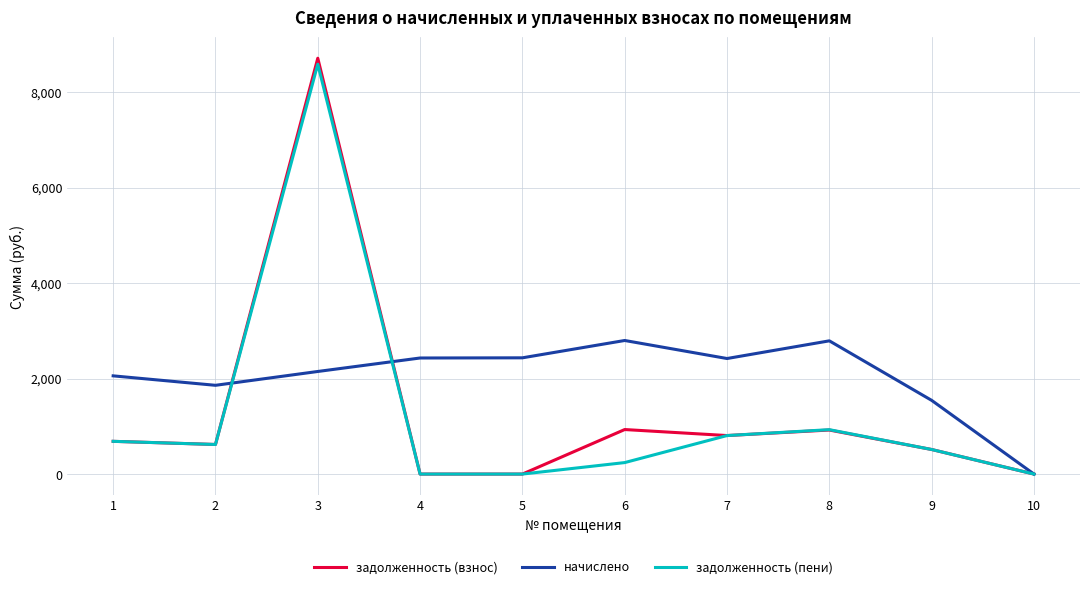

What are all the series names shown in the legend?

задолженность (взнос), начислено, задолженность (пени)